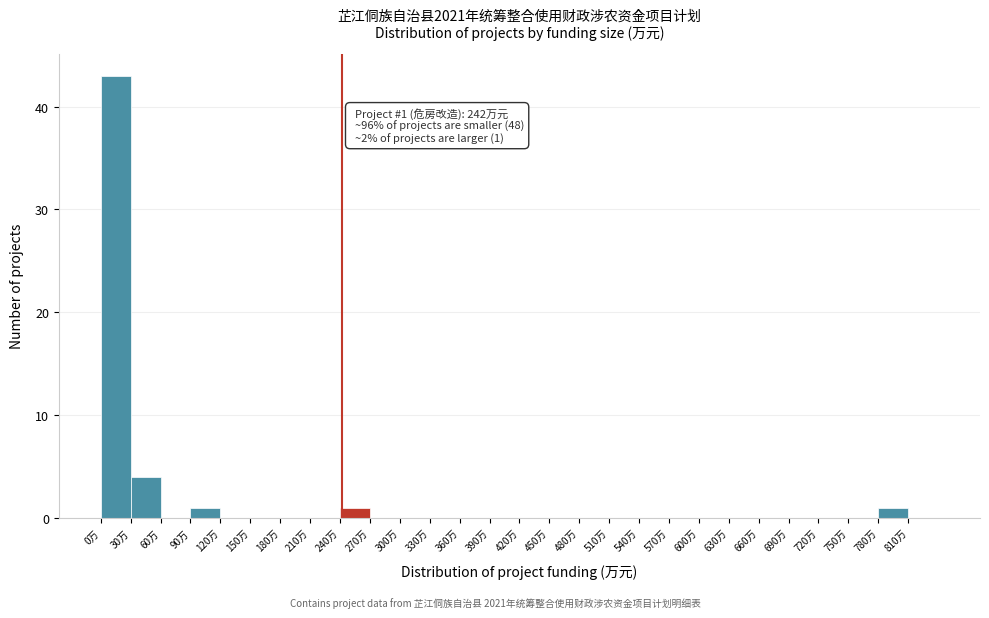

Which range on the x-axis has the tallest bar?

0 to 30